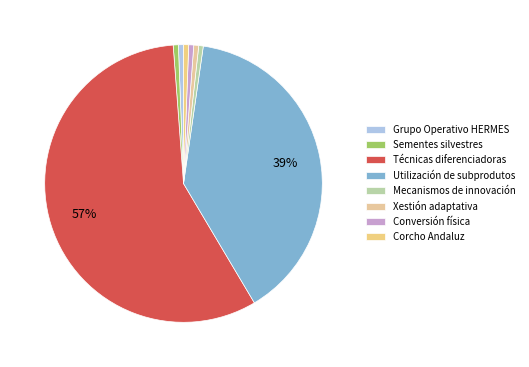

True or false: Corcho Andaluz accounts for 10% of the total.

False